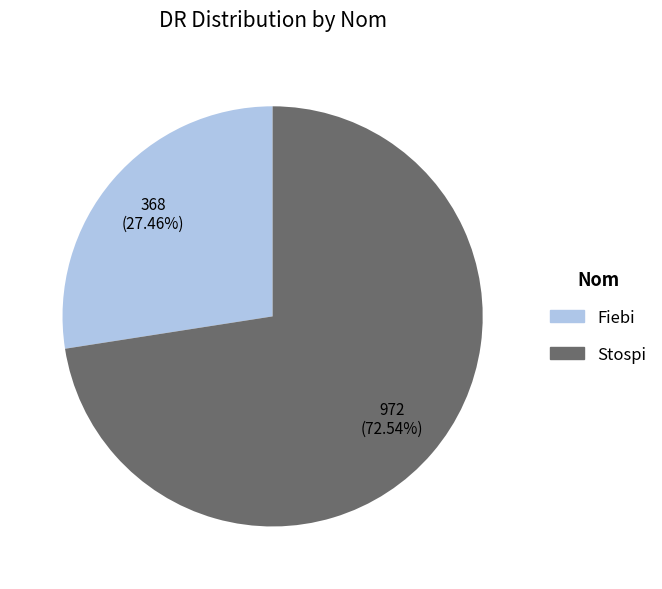

What percentage do Fiebi and Stospi together represent?

100.0%